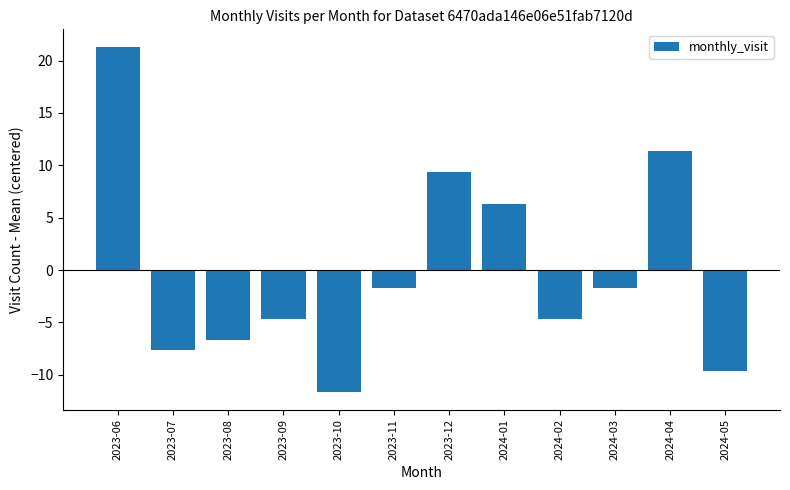

How many data points are above -1?

4